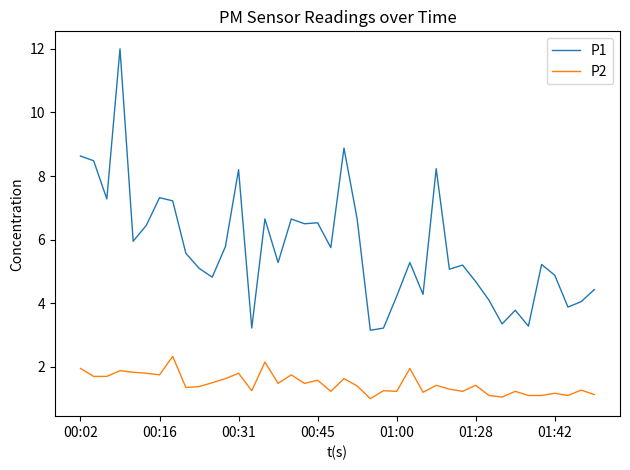

List the series in order of their overall mean, highest first.

P1, P2